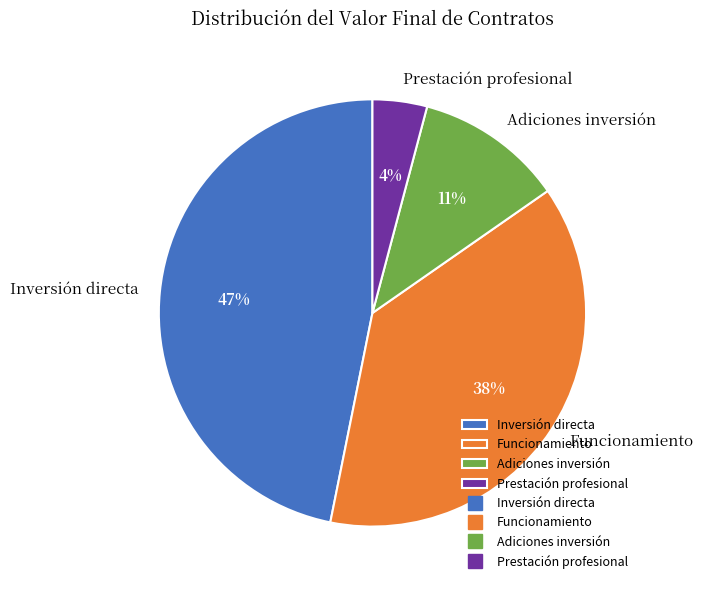

Is it true that Funcionamiento is 50% of the pie?

False